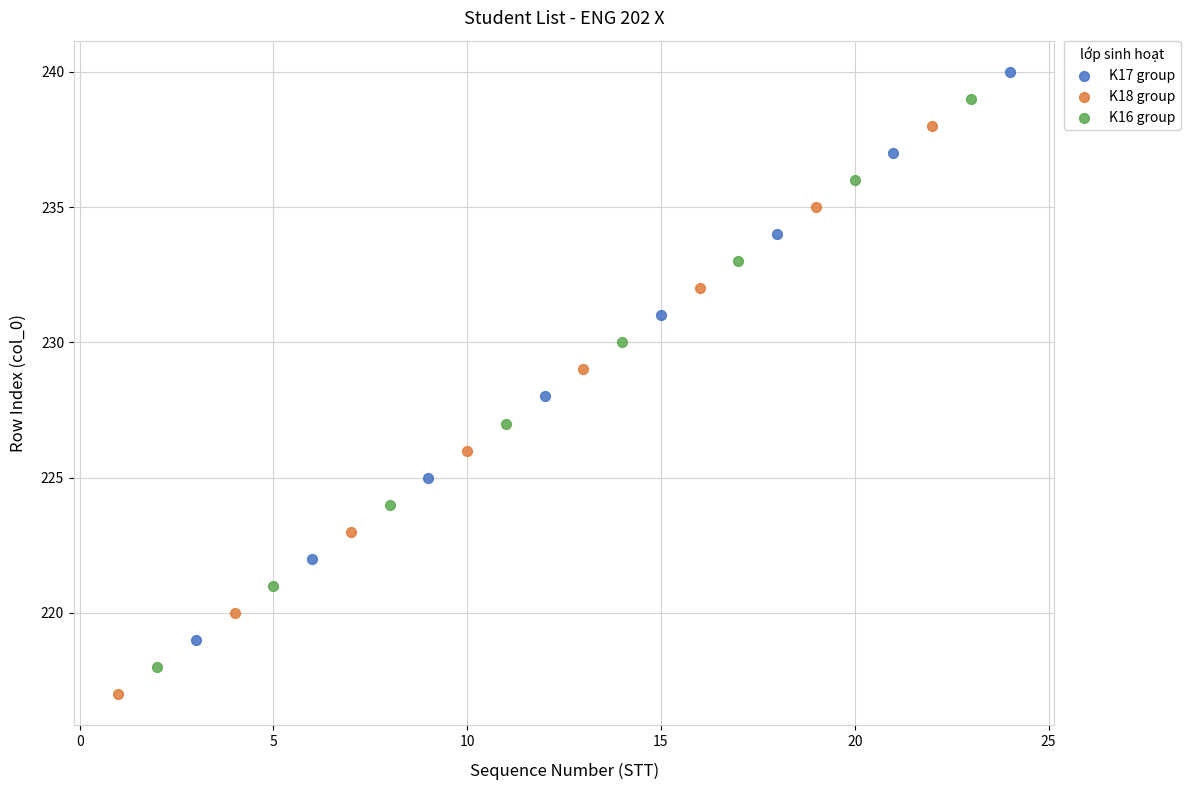

What are all the series names shown in the legend?

K17 group, K18 group, K16 group